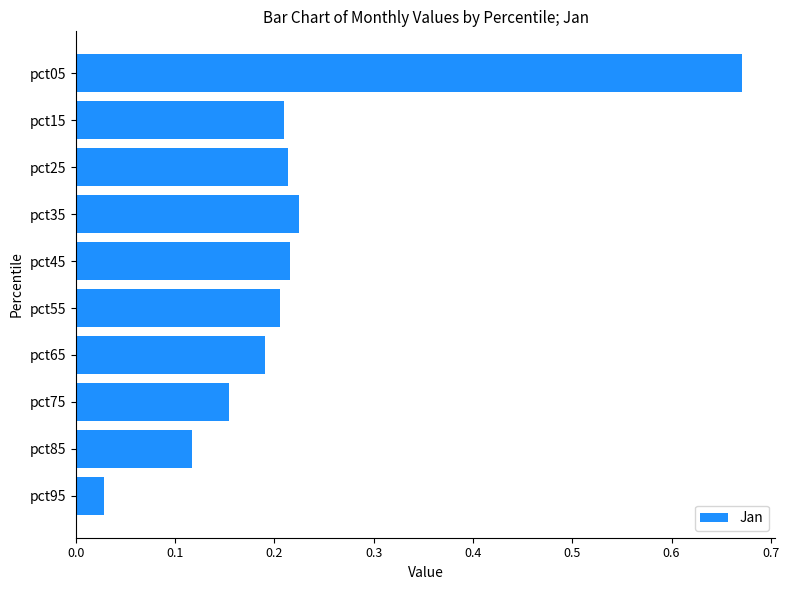

Between pct05 and pct55, which is larger?

pct05